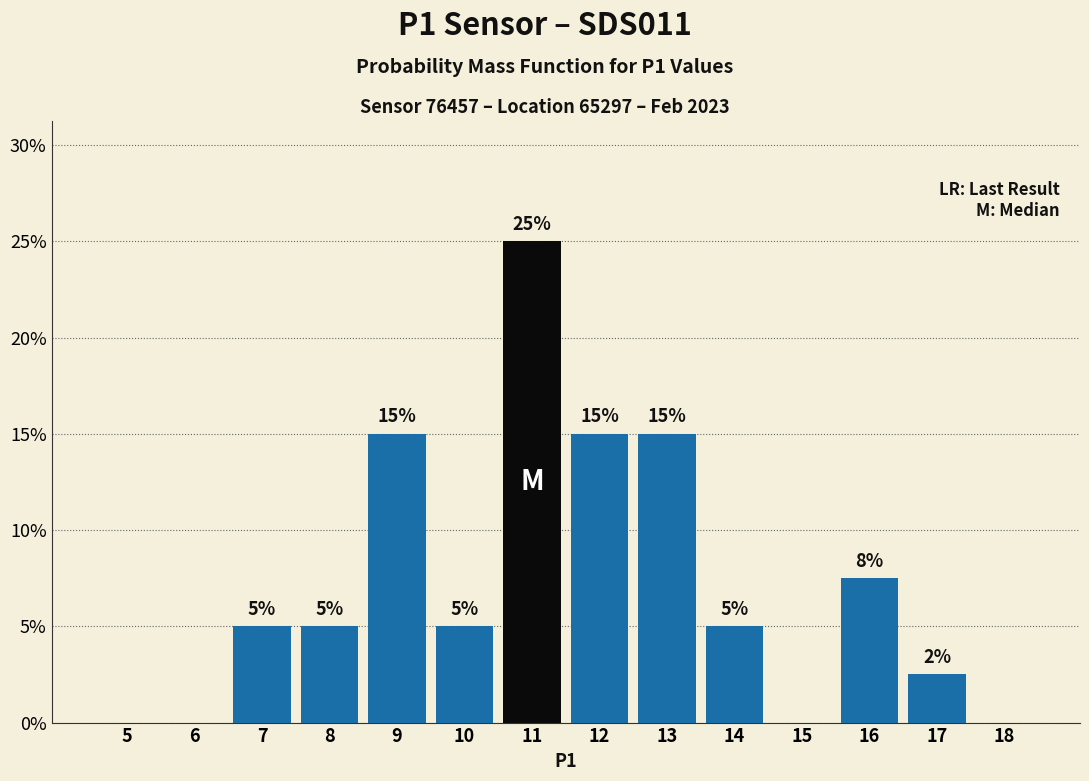

The chart shows a value of -11.5 at 18. True or false?

False